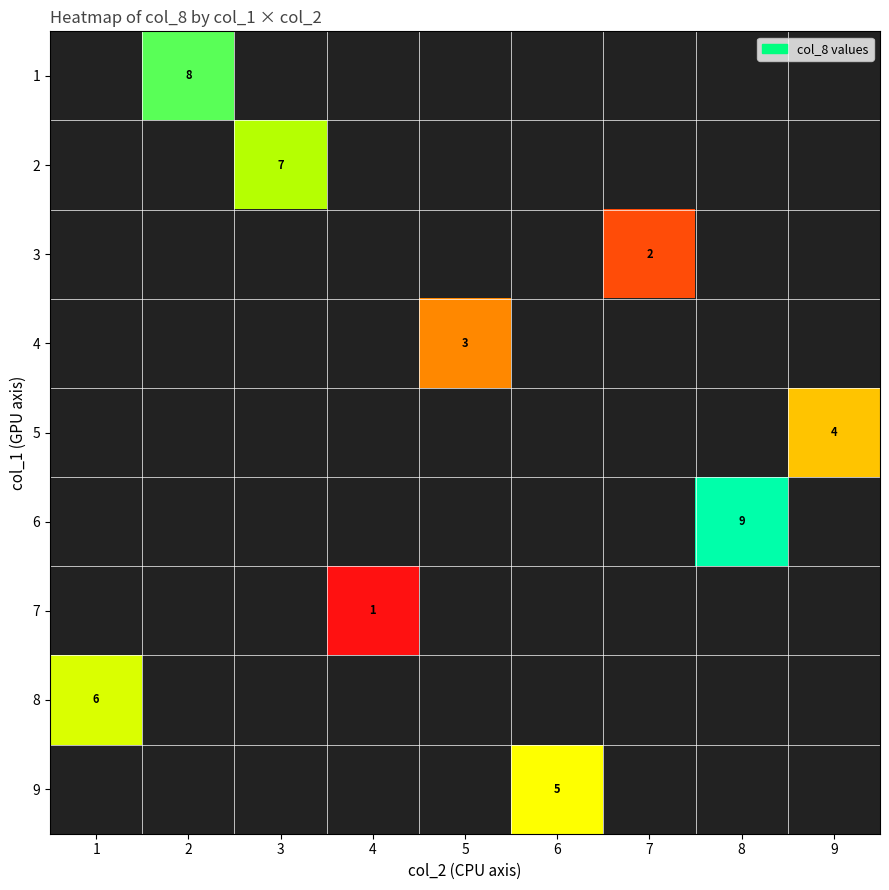

The 7 series shows 1 at 4. True or false?

True